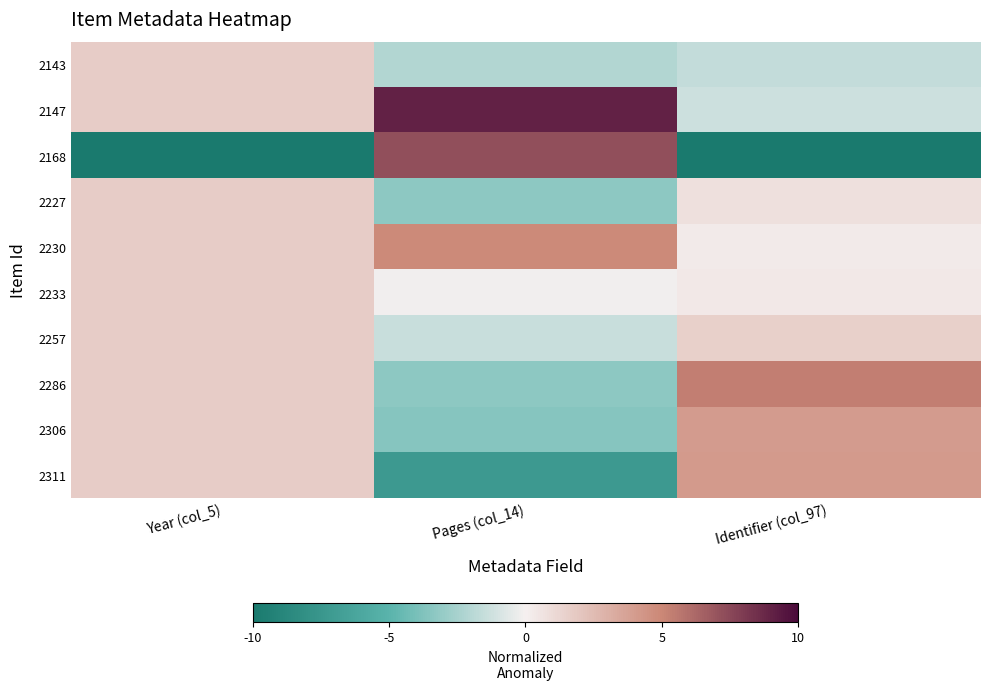

Between Year (col_5) and Pages (col_14), which series saw the biggest shift?

2168